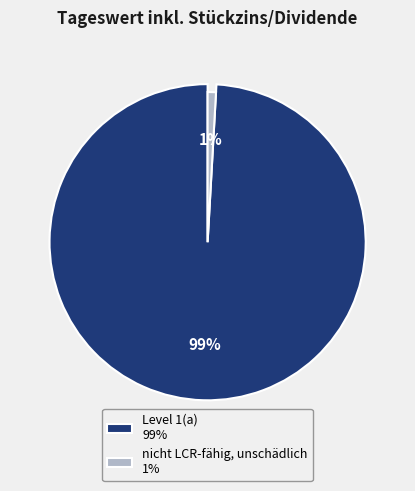

To the nearest percent, what is the combined percentage of Level 1(a) and nicht LCR-fähig, unschädlich?

100%